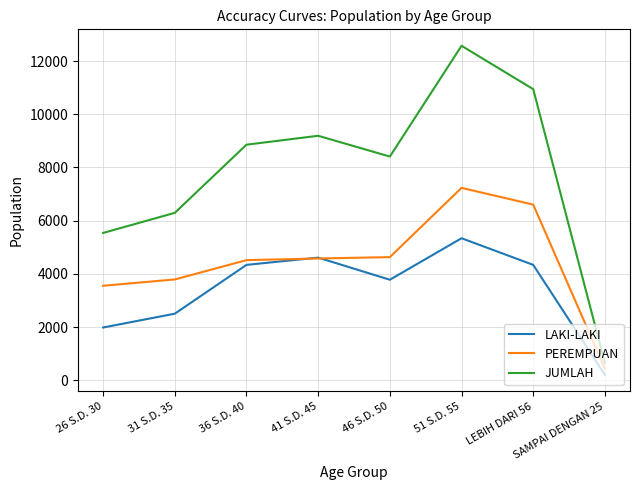

At how many categories does at least one series exceed 8126?

5